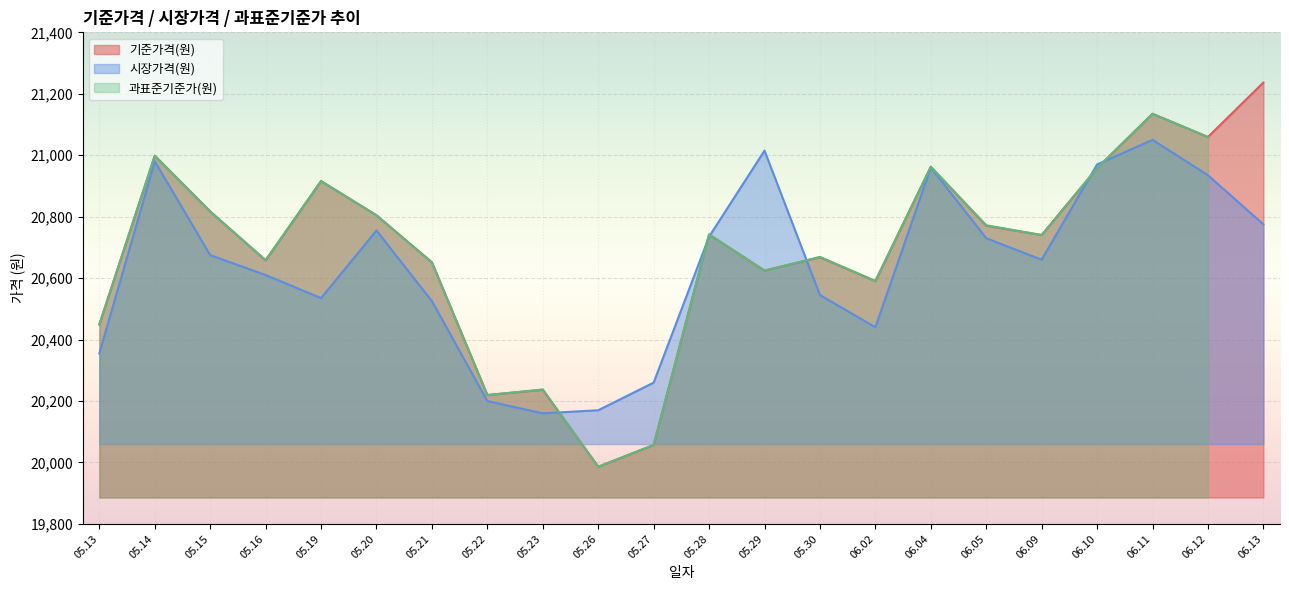

Where is the first local minimum for 기준가격(원)?

05.16